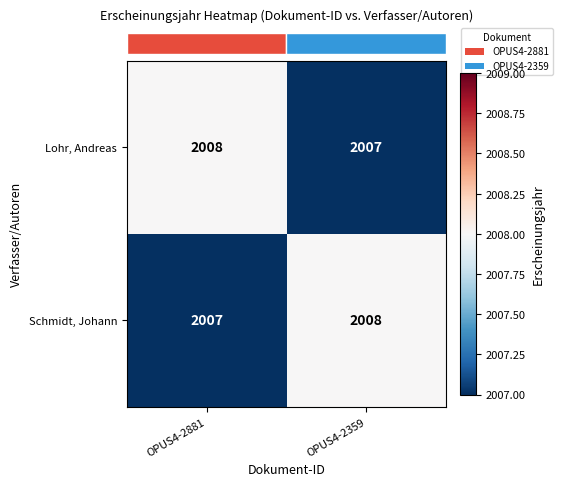

How many values in the Lohr, Andreas series are below 2008?

1